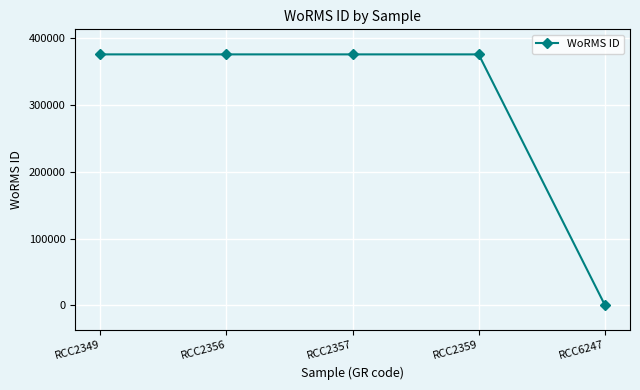

What is the value of the 3rd point from the left?

375880